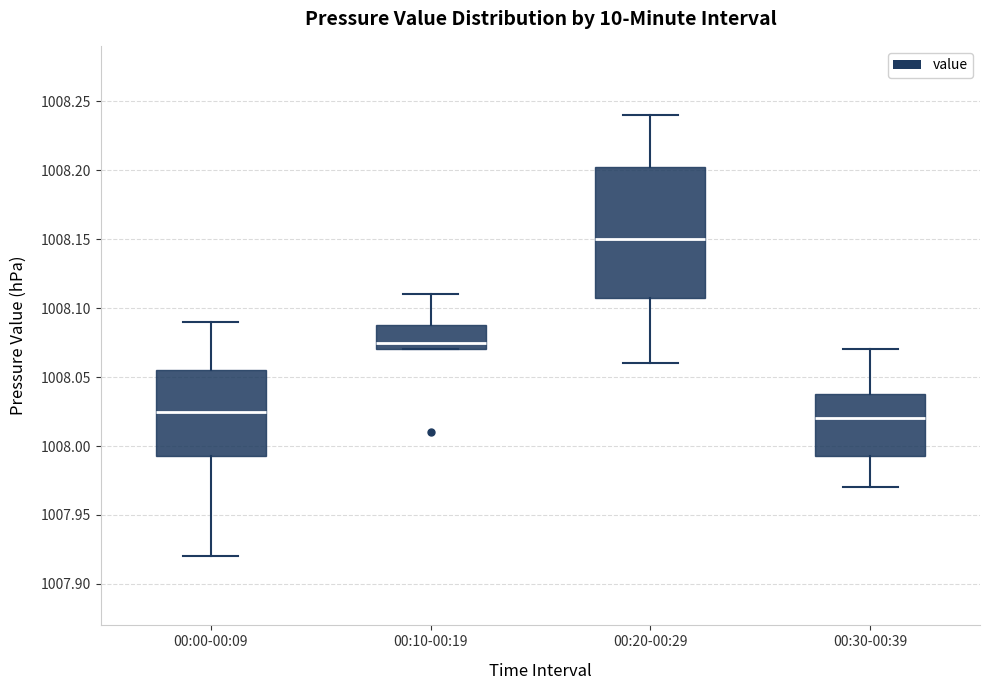

Which box's median line is the highest?

00:20-00:29